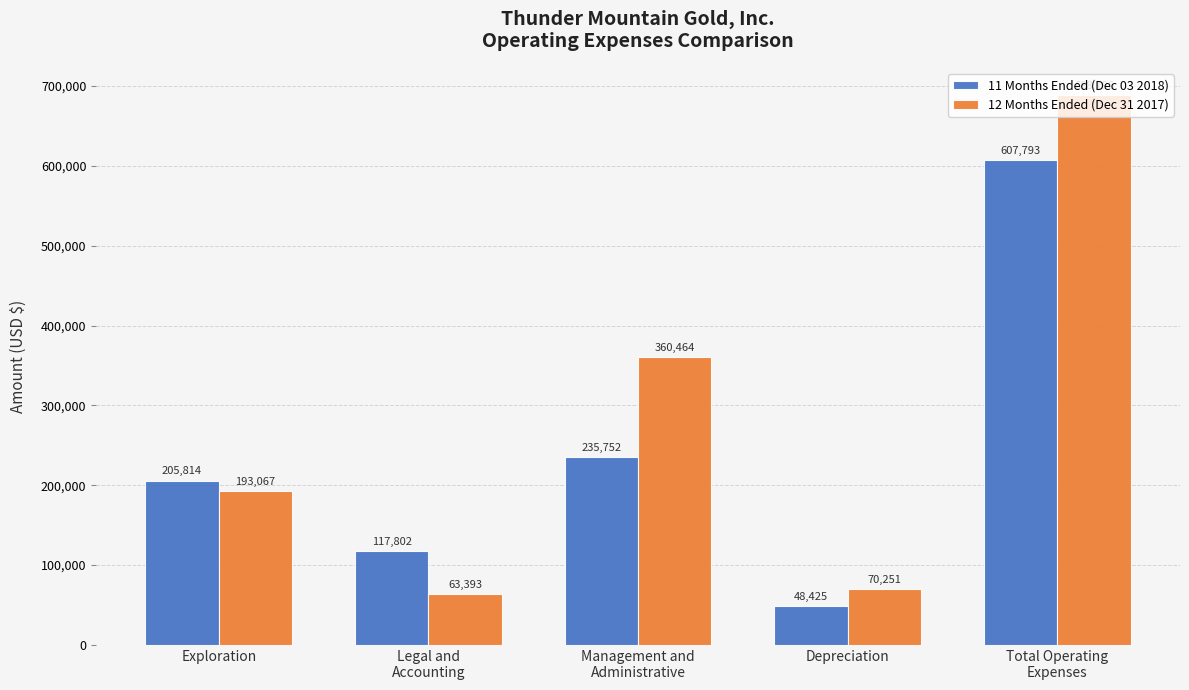

Are the bars grouped side by side (vs. stacked)?

Yes